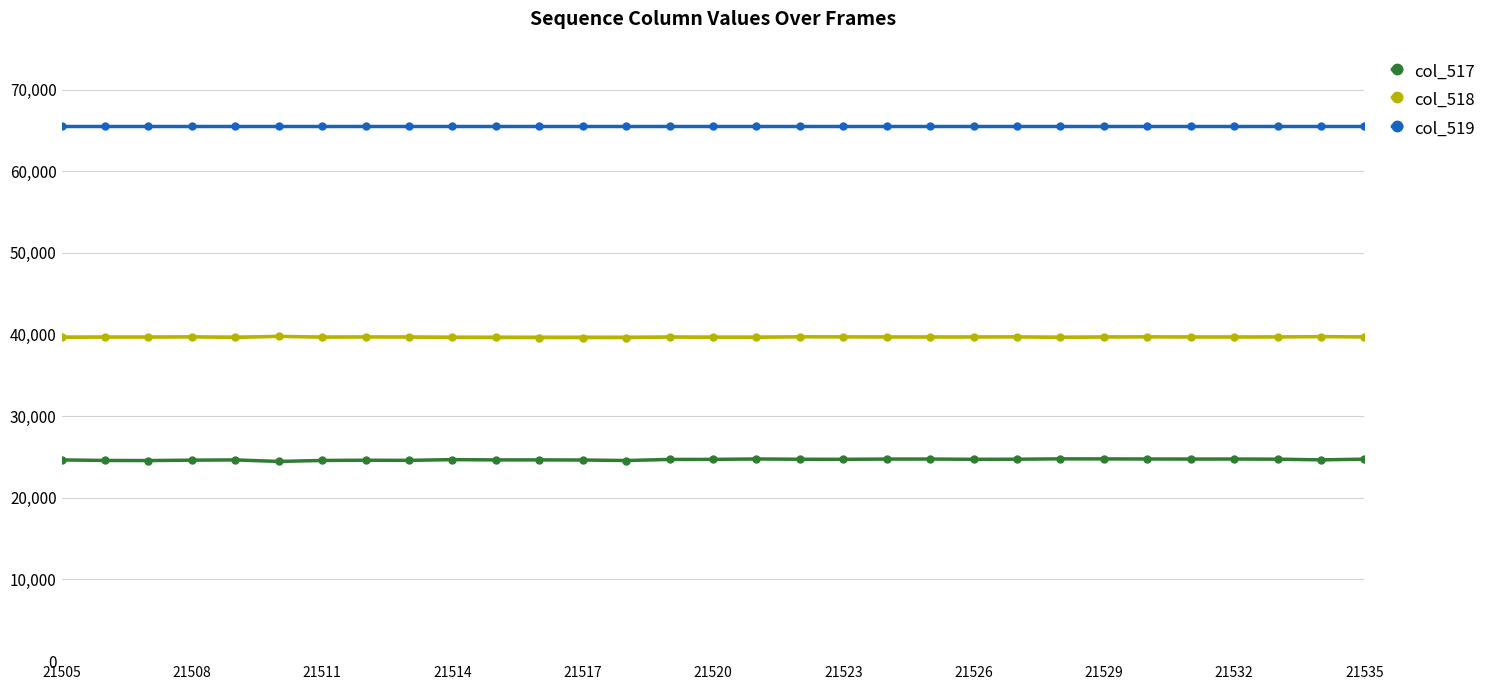

What is the value of the col_519 point at the 14th from the left?

65535